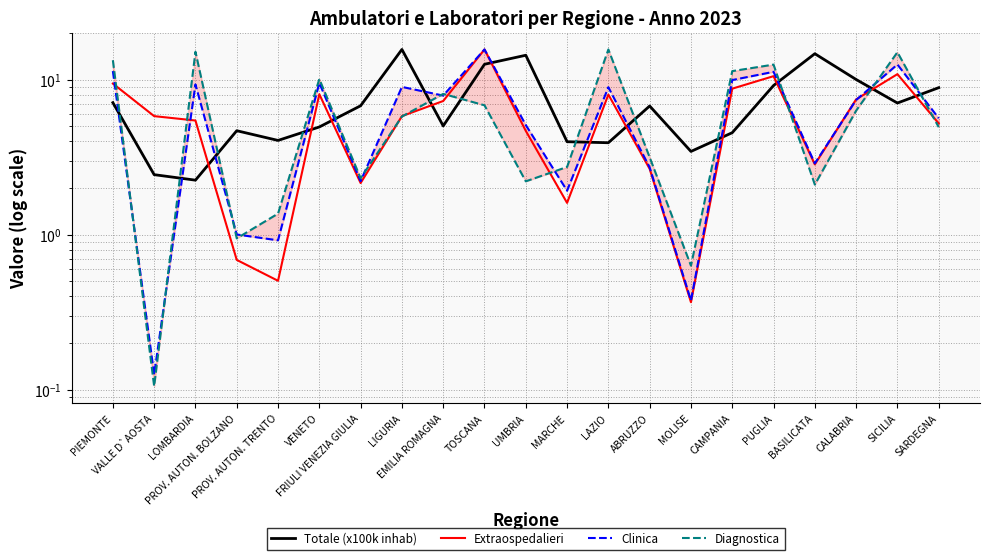

Which label corresponds to the smallest value in the chart?

VALLE D`AOSTA